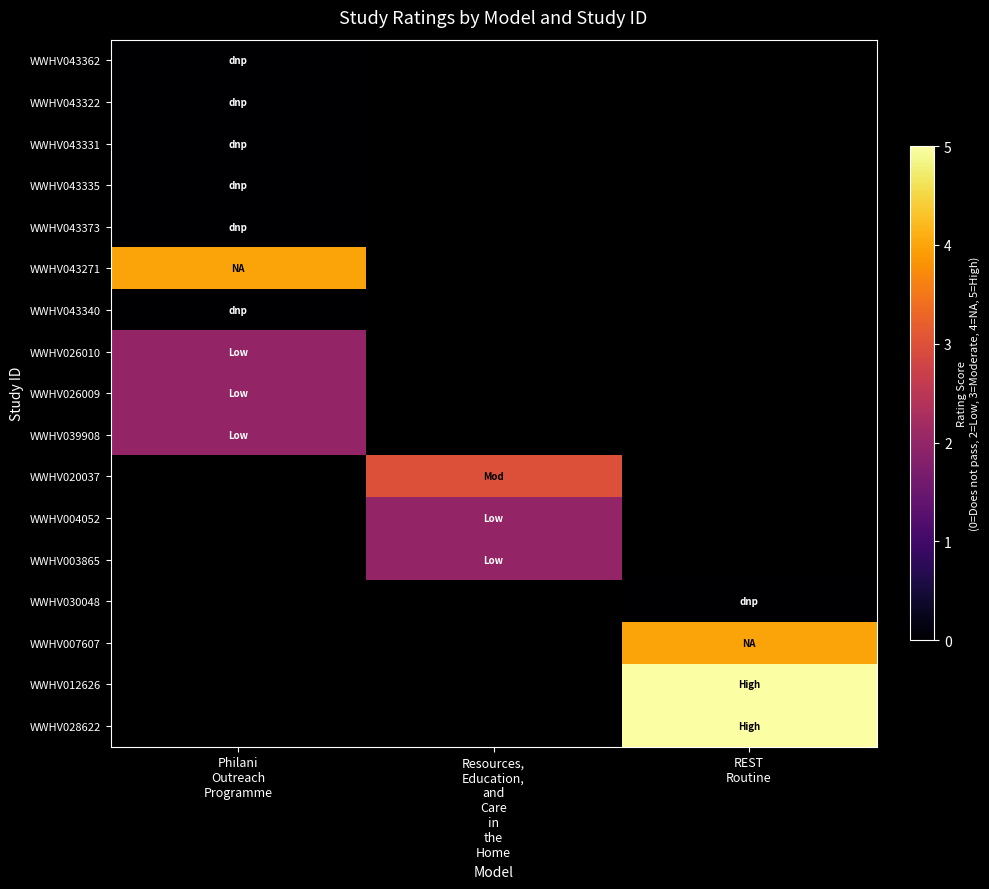

Where is WWHV043331 nearest to the value 0?

Philani Outreach Programme